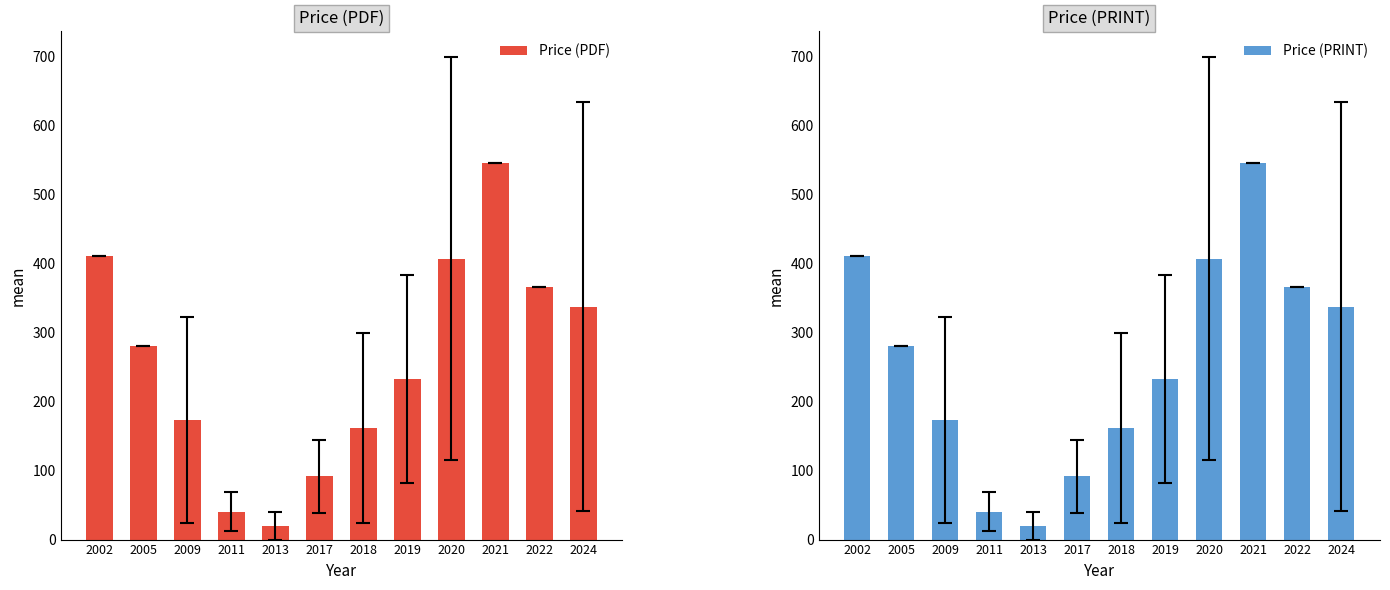

What is the sum of all Price (PDF) values?

3062.8